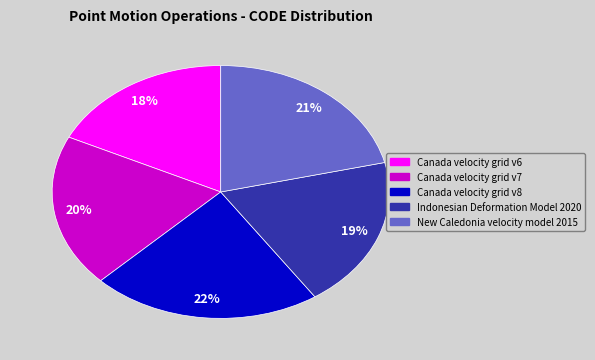

What is the largest slice in the pie chart?

Canada velocity grid v8